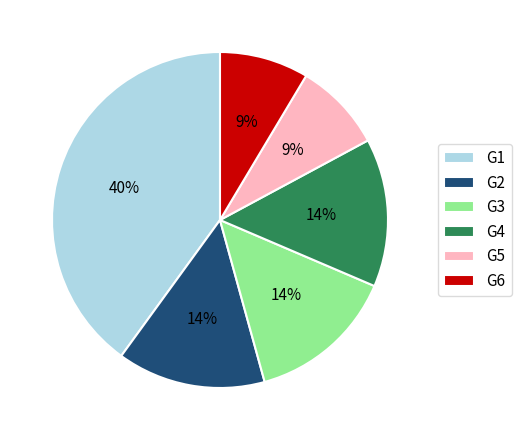

Approximately how many times larger is the value at G5 compared to G2?

0.6